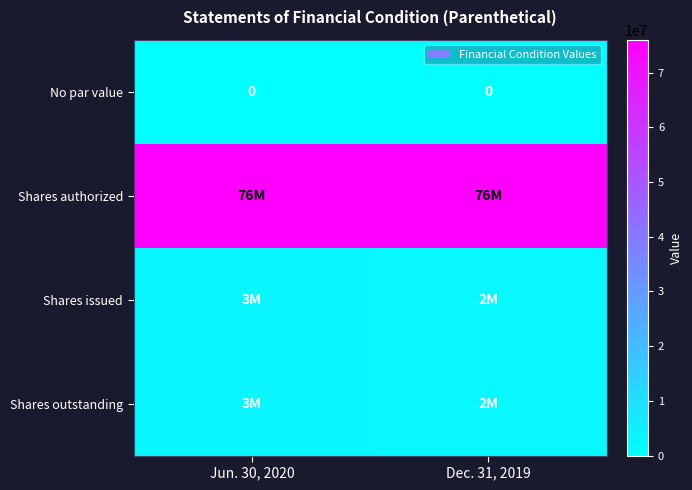

The No par value series shows 0 at Jun. 30, 2020. True or false?

True